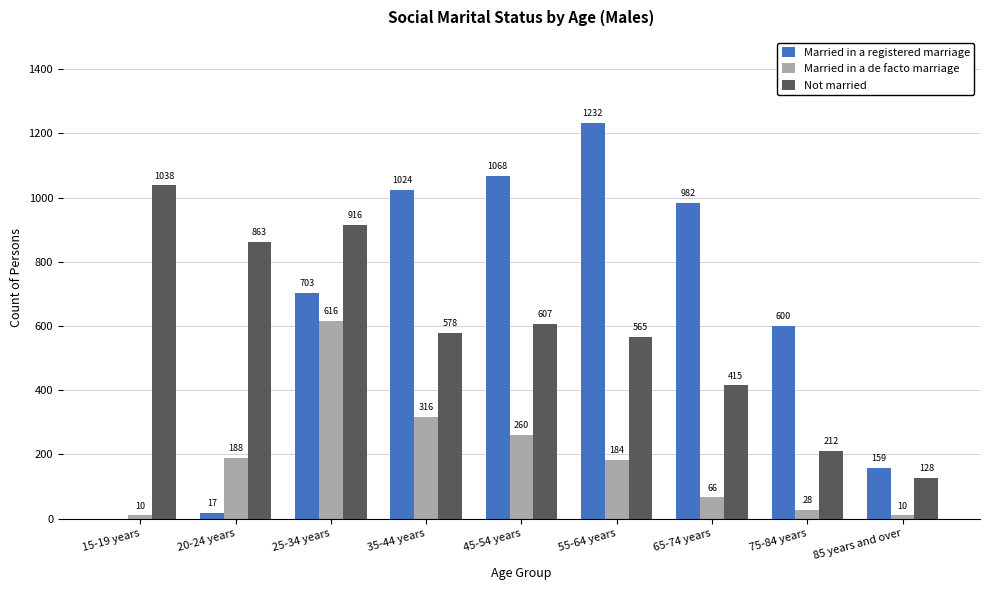

The value of Married in a registered marriage at 55-64 years is 761. True or false?

False